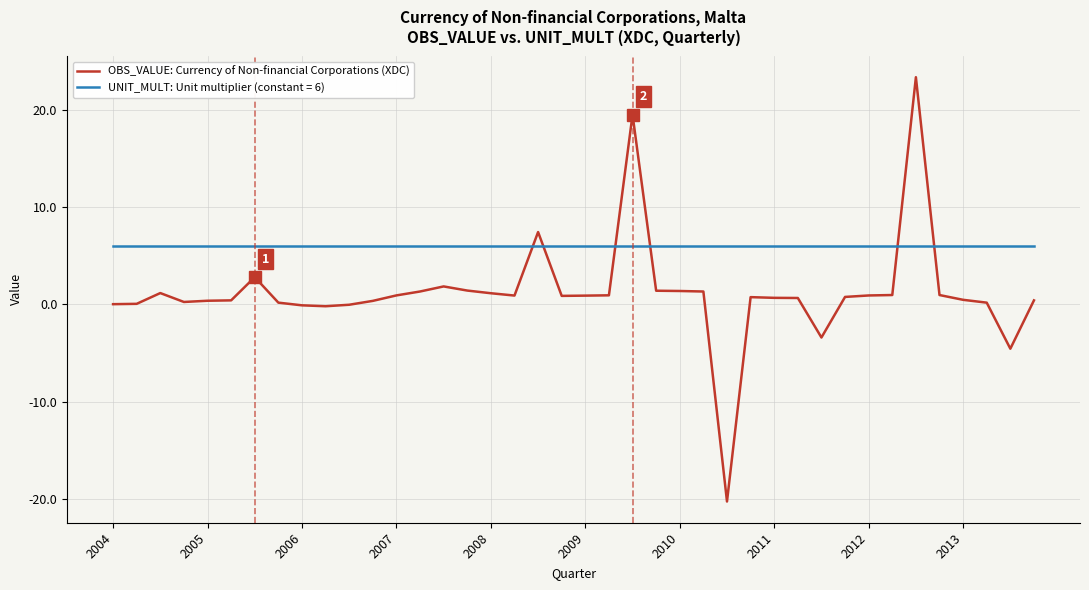

How many lines are shown in the chart?

2